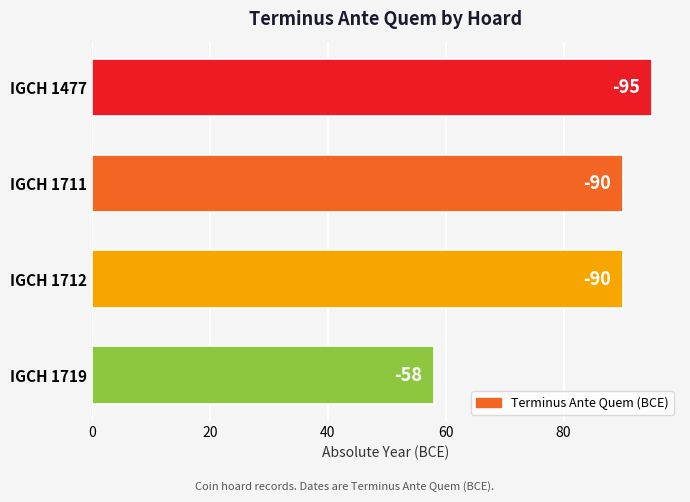

How many bars are there in total?

4